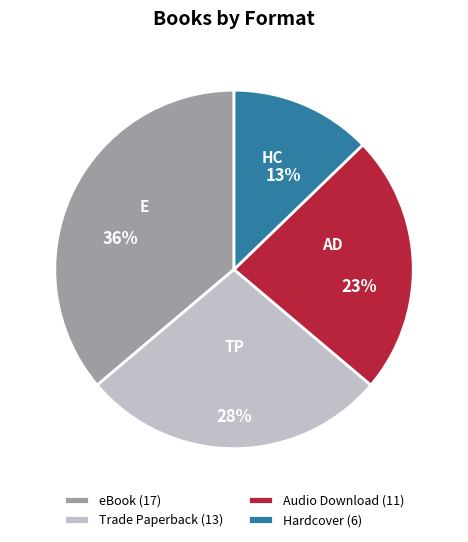

Between Hardcover and Trade Paperback, which is larger?

Trade Paperback